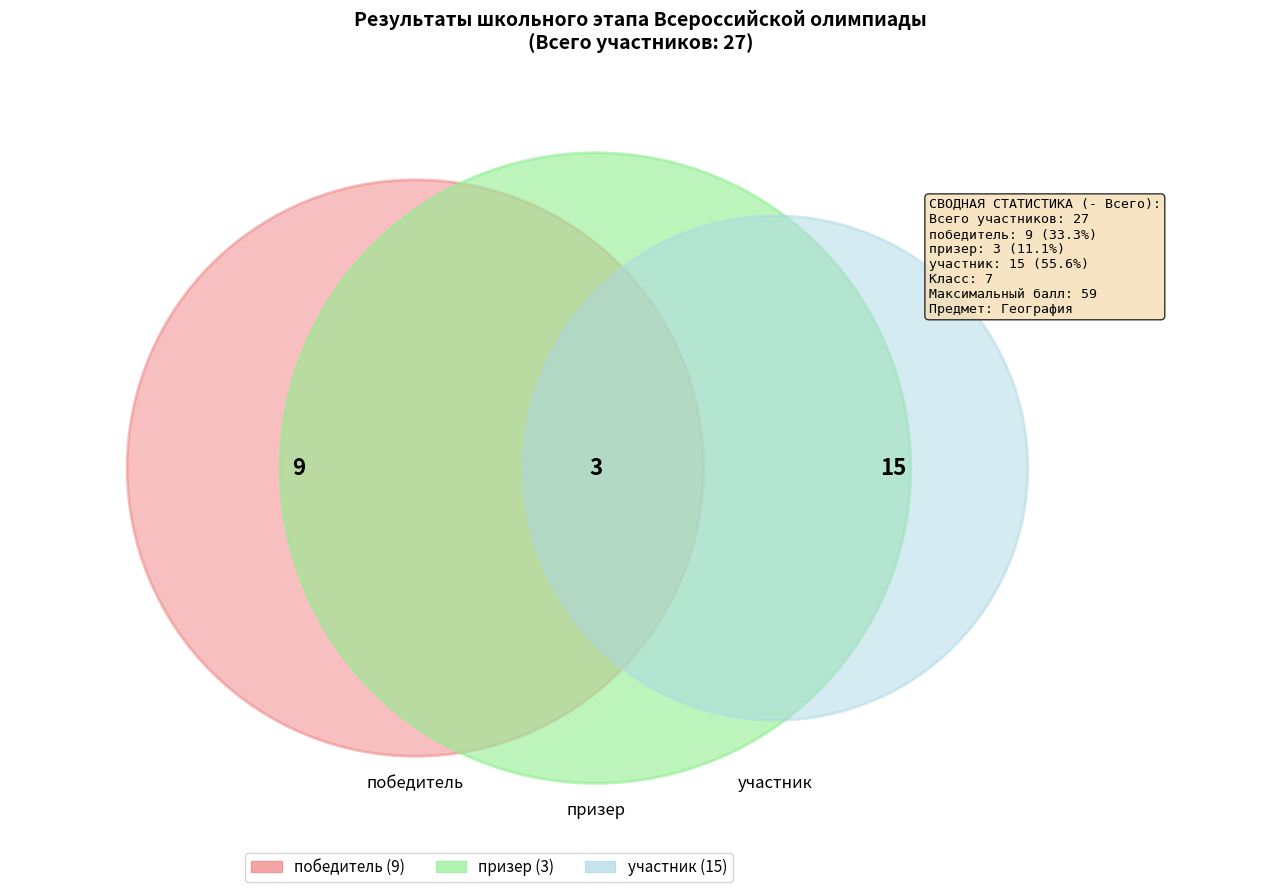

What is the change in value from победитель to призер?

-6